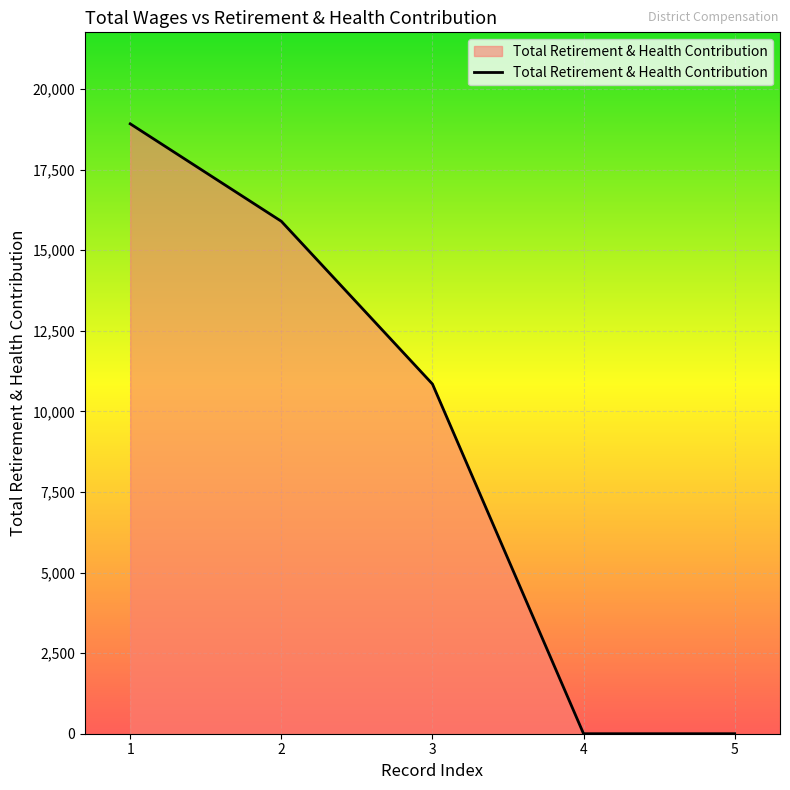

What is the difference between the second highest and second lowest values?

15896